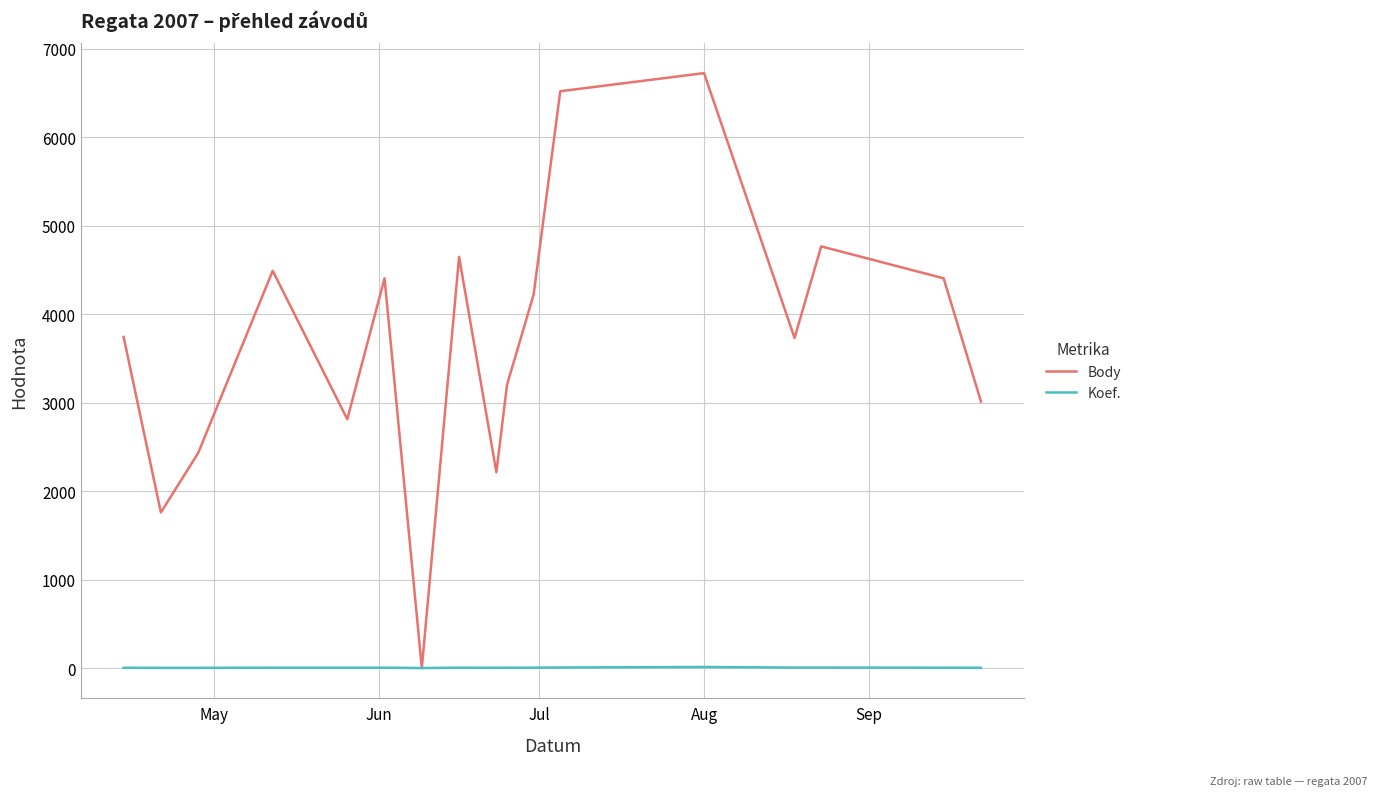

Which series has the largest range (max minus min)?

Body